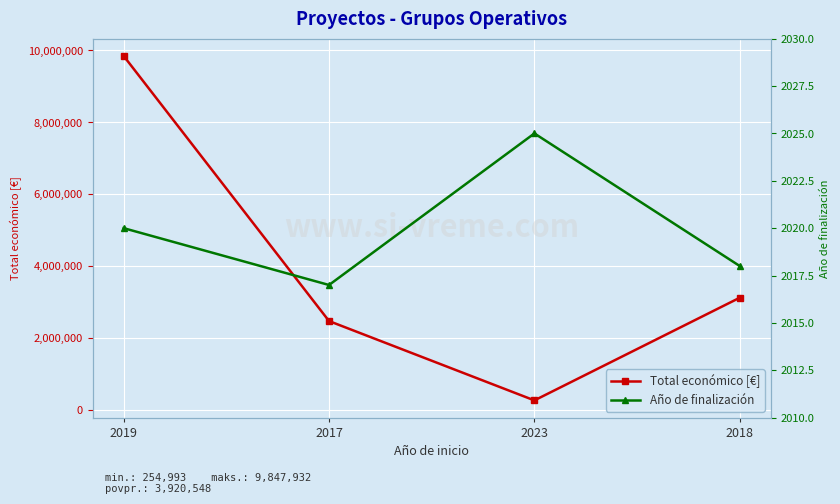

What is the value of the Año de finalización point at the 3rd from the left?

2025